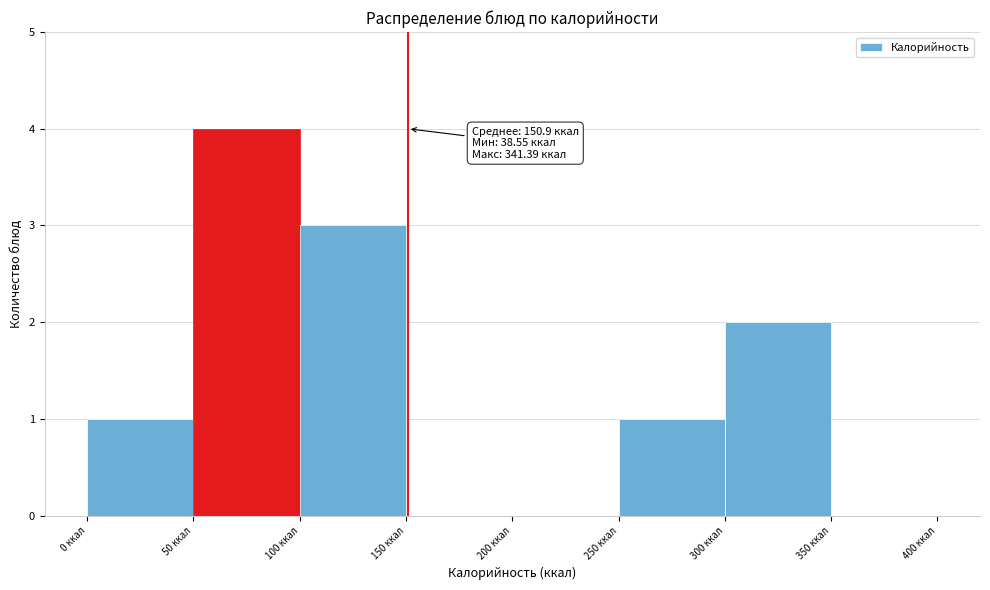

Which range on the x-axis has the tallest bar?

50 to 100